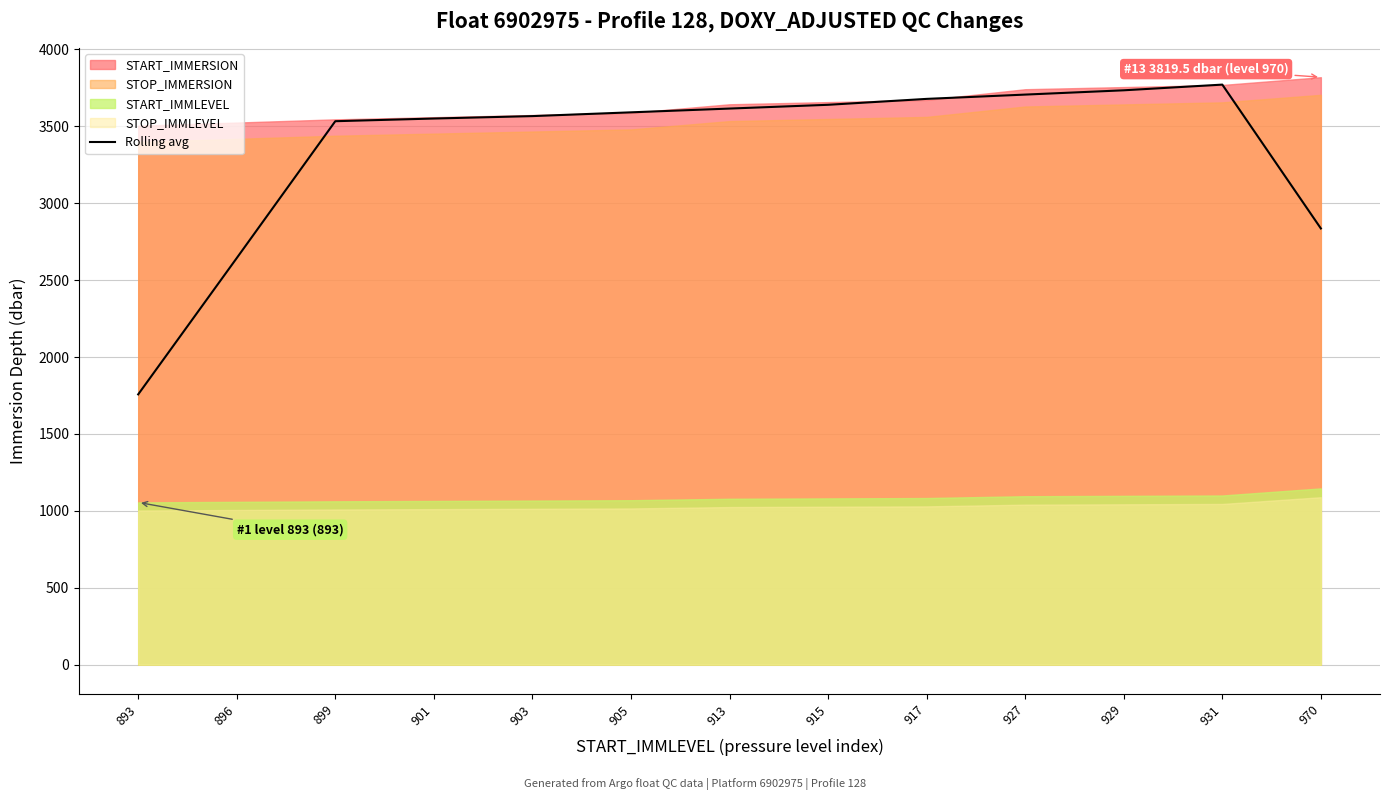

Is it true that the value at 903 is 2222.3?

False